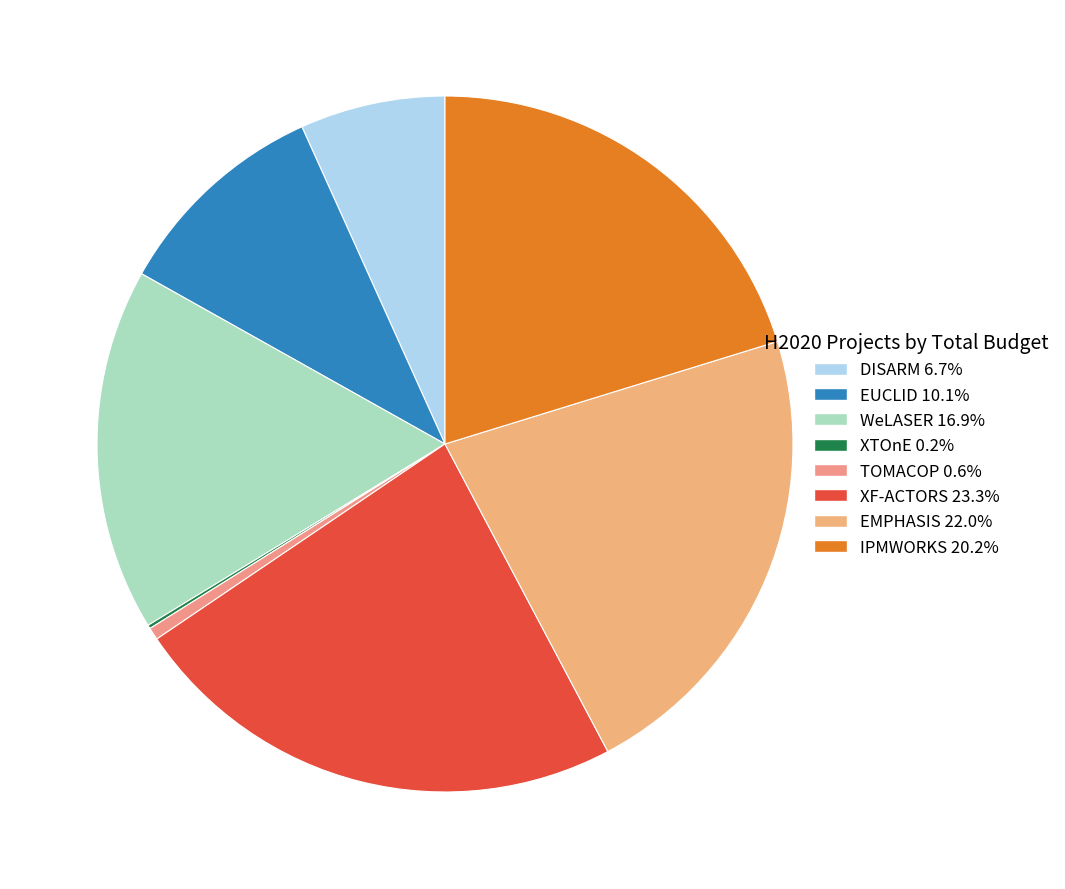

Count the number of slices in the pie.

8